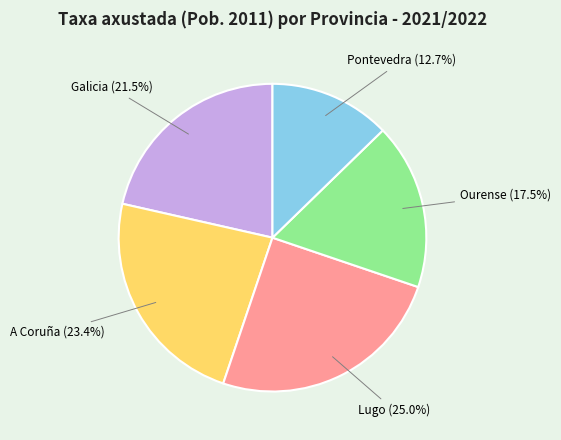

Count the number of slices in the pie.

5